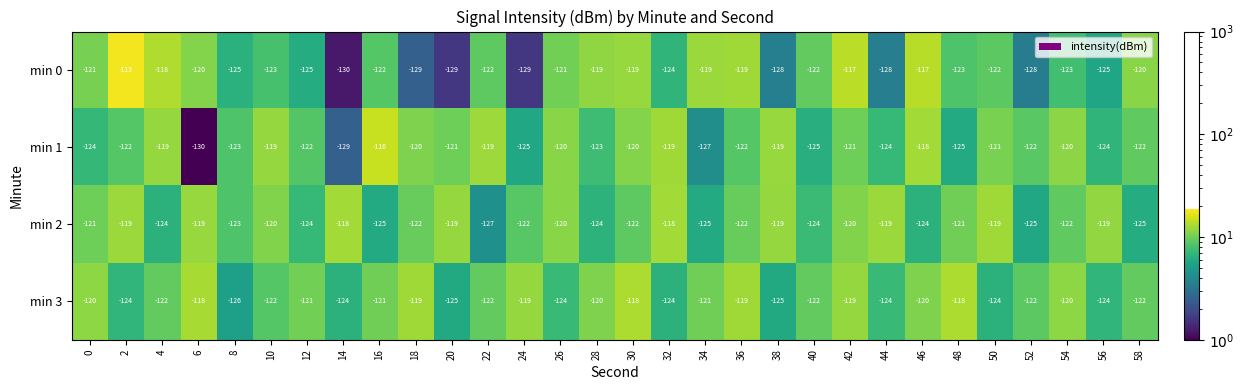

Is it true that min 2 equals -169 at 56?

False